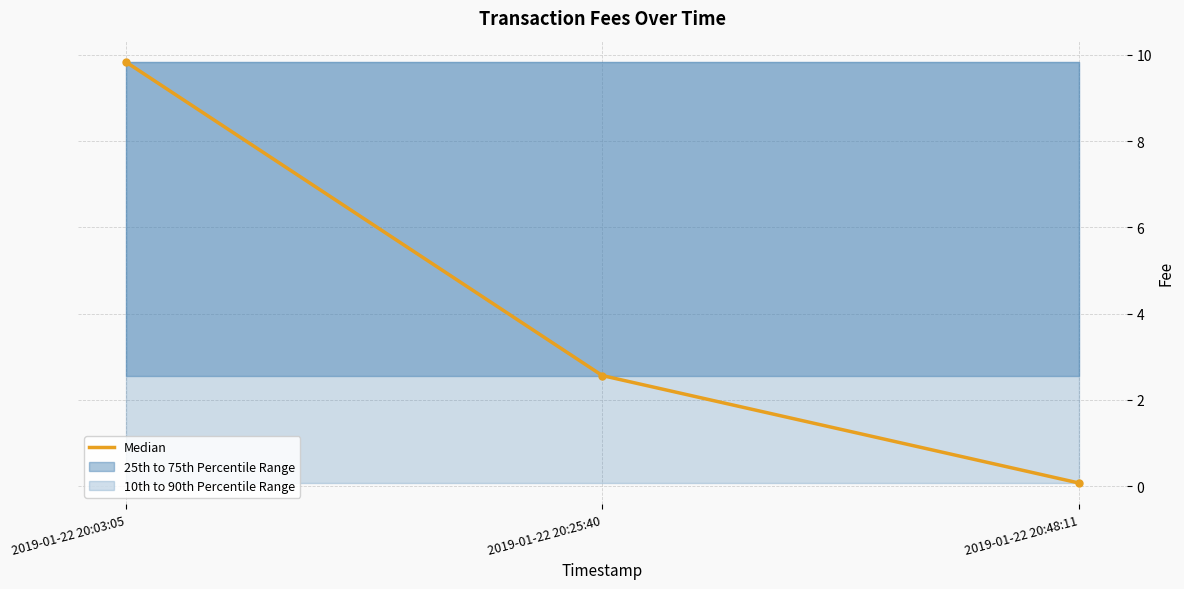

Reading left to right, extract all data points from this chart.

9.8	2.6	0.1